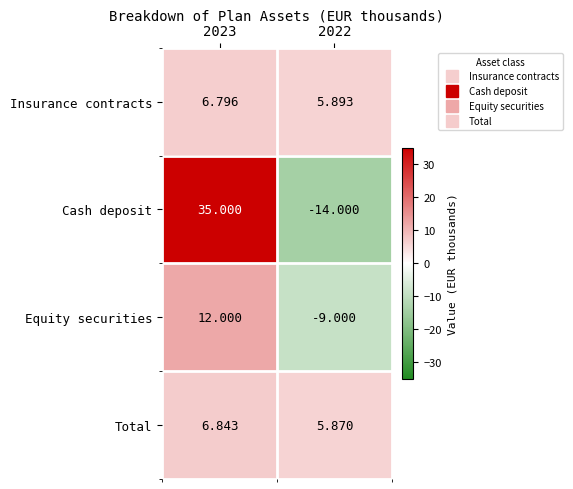

Which series has the largest total across all categories?

Cash deposit